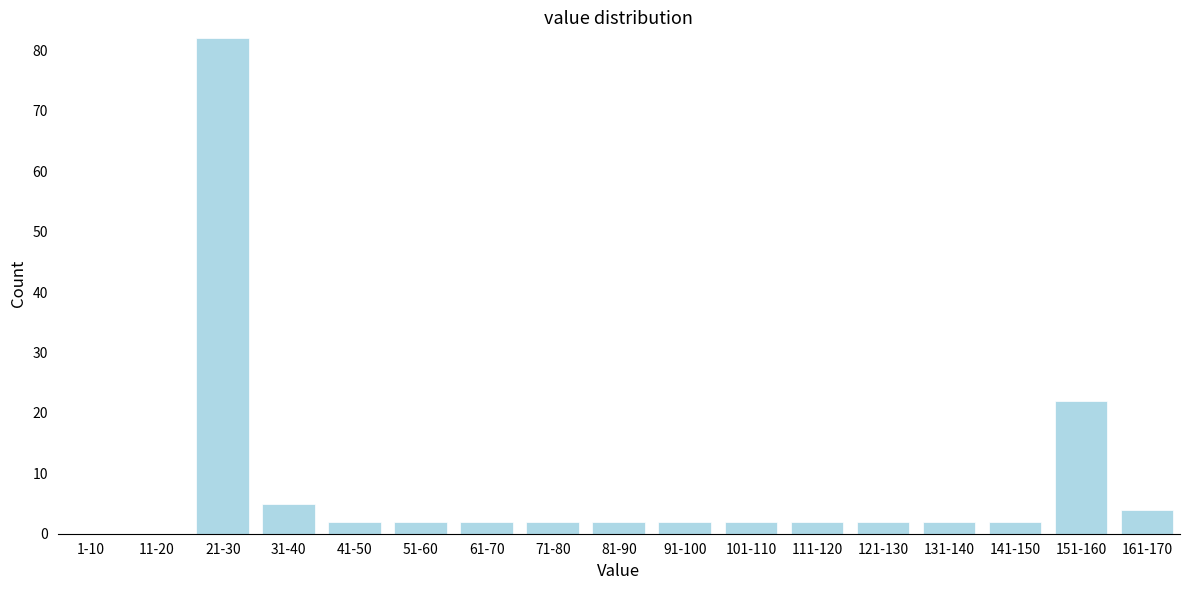

Reading left to right, list all the values displayed in this chart.

1-10=0	11-20=0	21-30=82	31-40=5	41-50=2	51-60=2	61-70=2	71-80=2	81-90=2	91-100=2	101-110=2	111-120=2	121-130=2	131-140=2	141-150=2	151-160=22	161-170=4